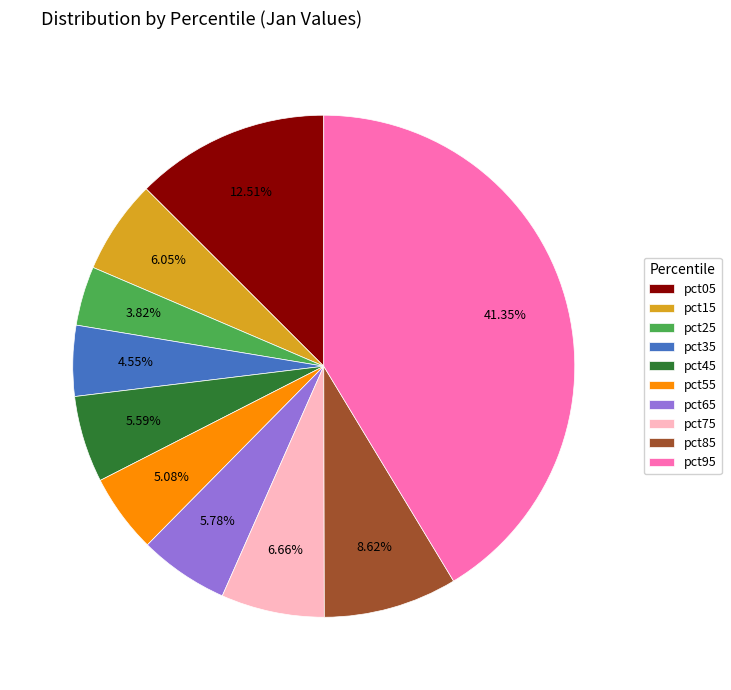

How many segments does this pie chart have?

10